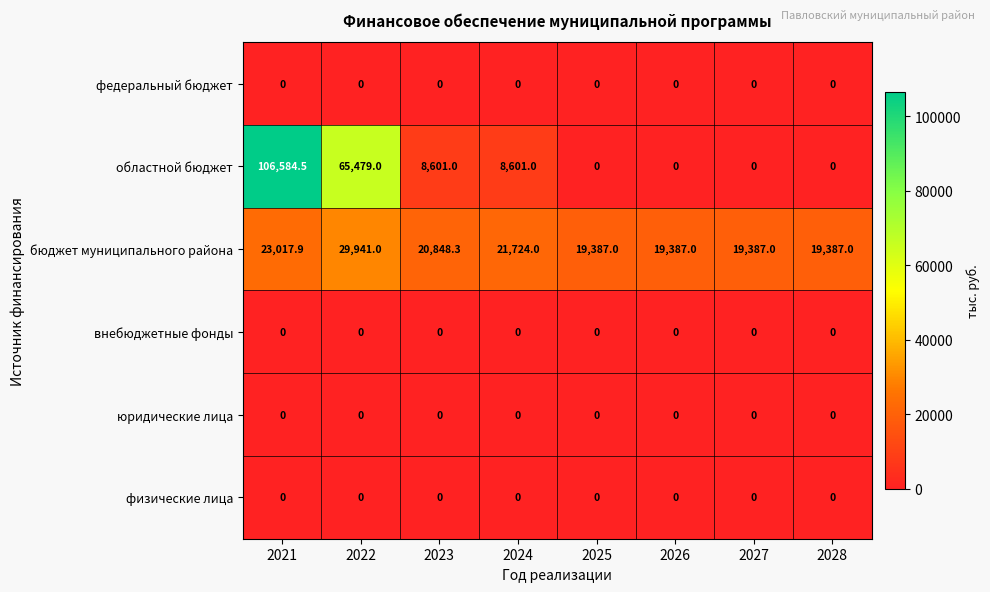

What is the difference between the second highest and minimum values in the областной бюджет series?

65479.0